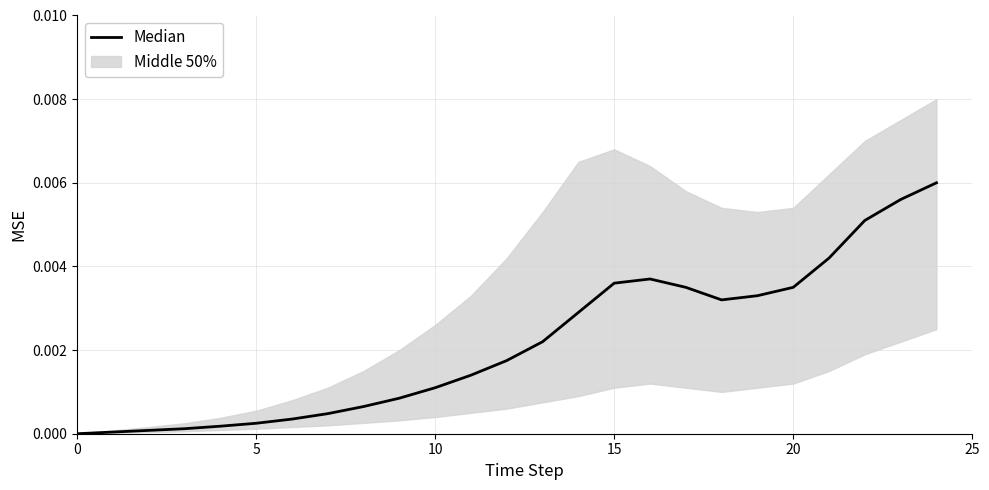

Is it true that the value at 19 is 0.0?

True